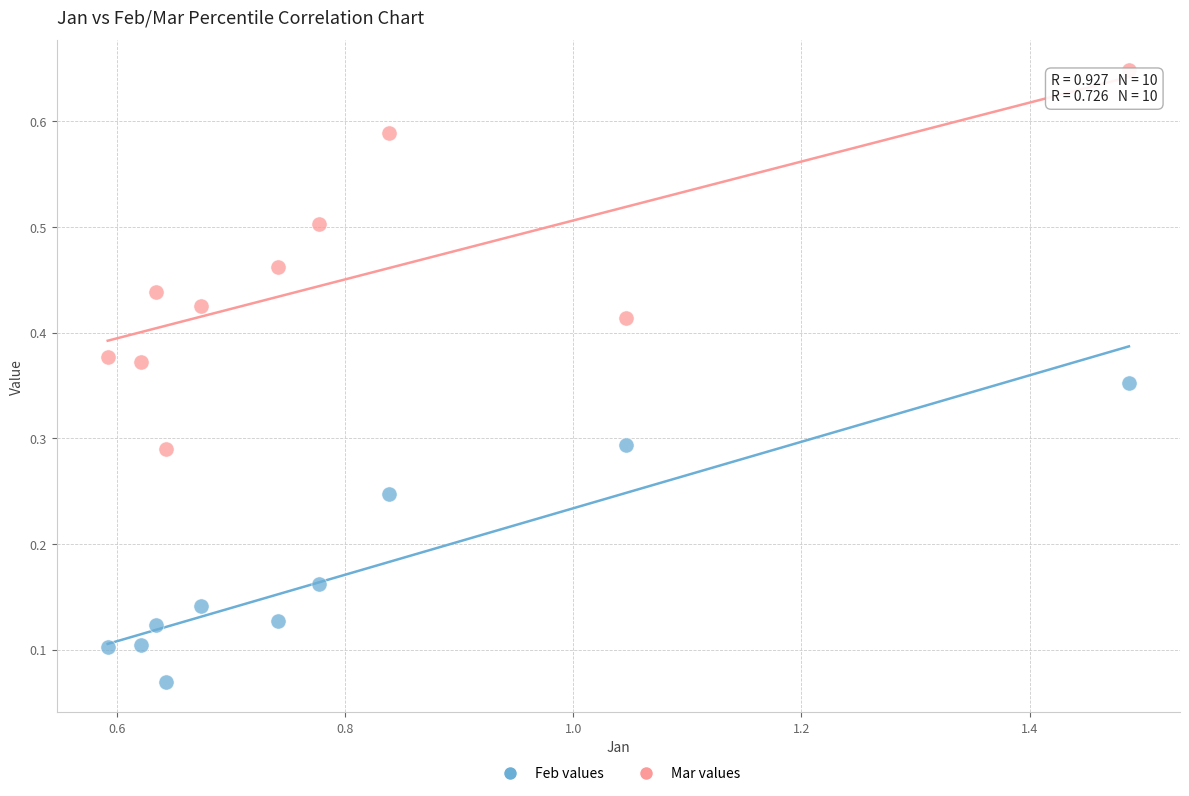

Which series contains the lowest Y value?

Feb values